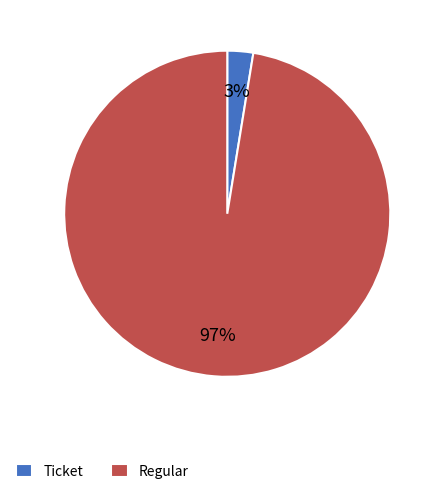

Do Regular and Ticket together represent more than half of the pie?

Yes